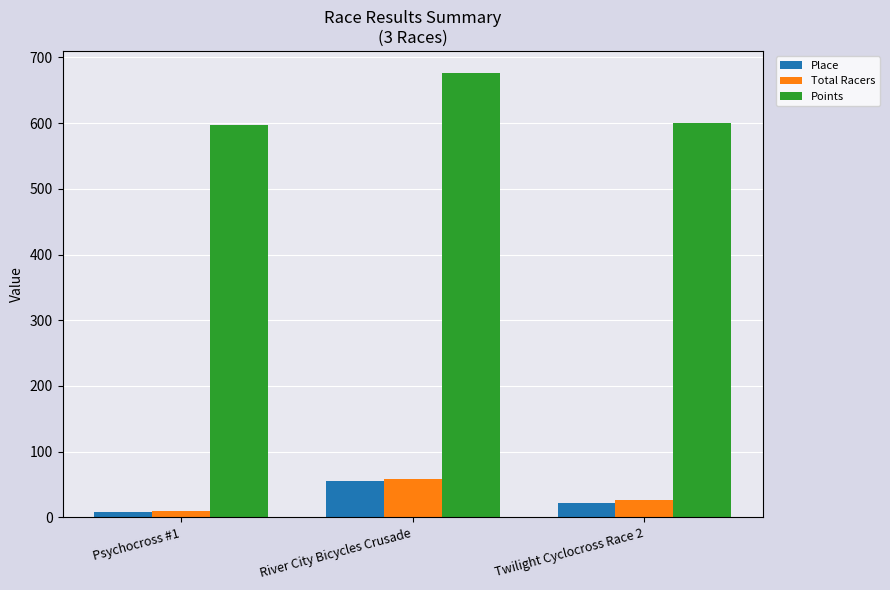

Read the Total Racers value at Twilight Cyclocross Race 2.

26.0